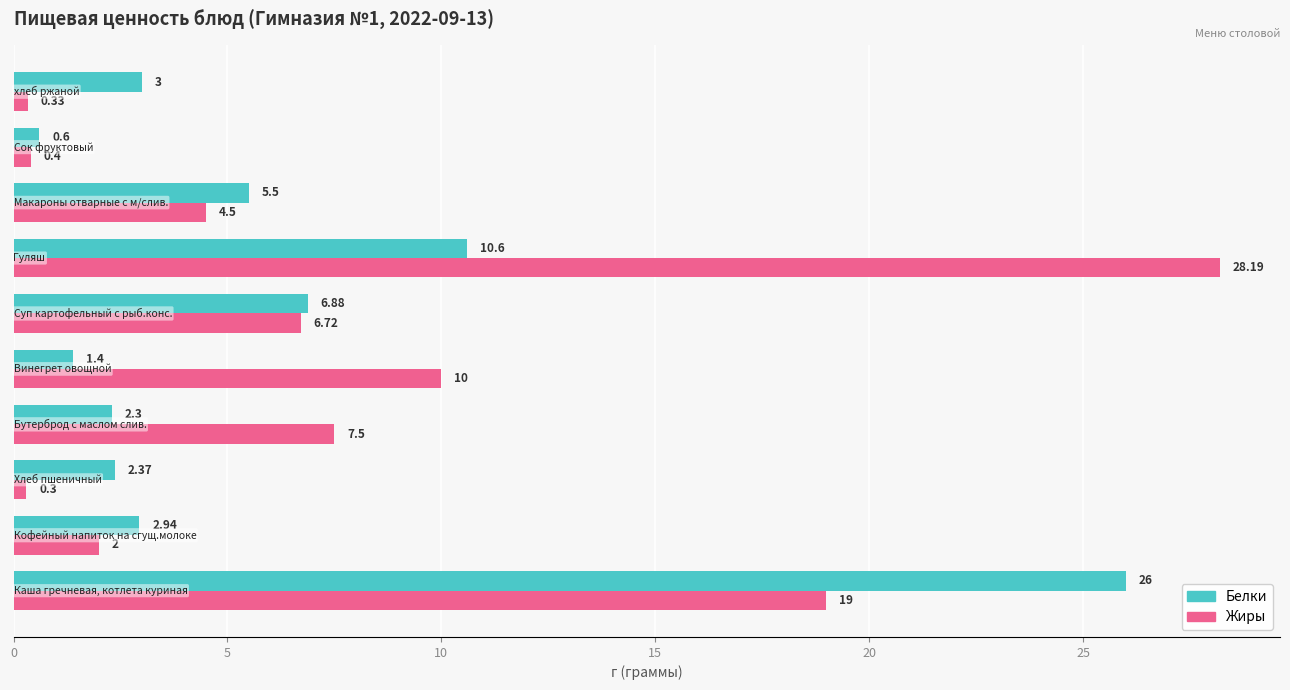

What is the difference between the maximum and minimum values in the Белки series?

25.4